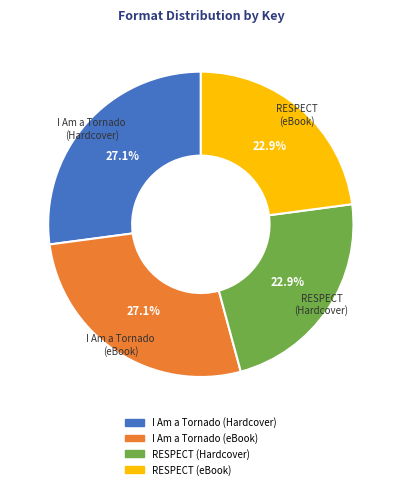

Approximately how many times larger is the value at I Am a Tornado (eBook) compared to RESPECT (eBook)?

1.2